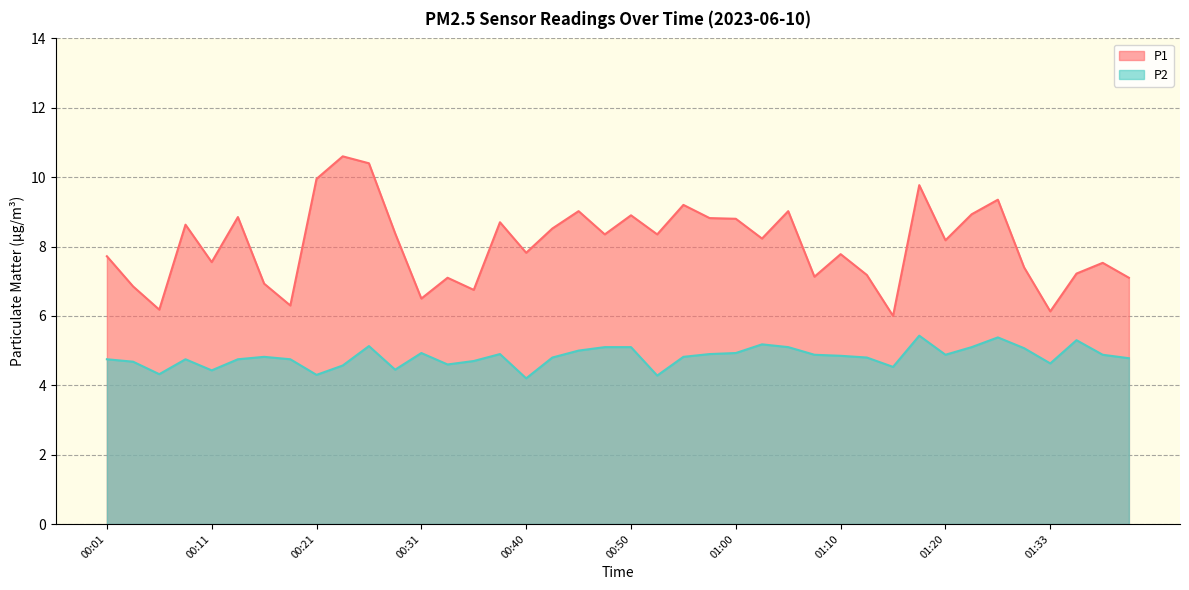

How many categories are shown in the chart?

40